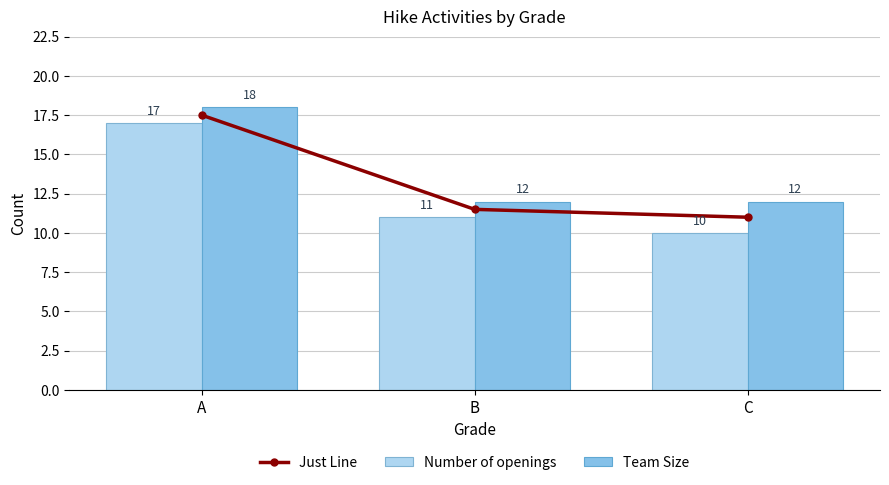

Which series has the largest total across all categories?

Team Size